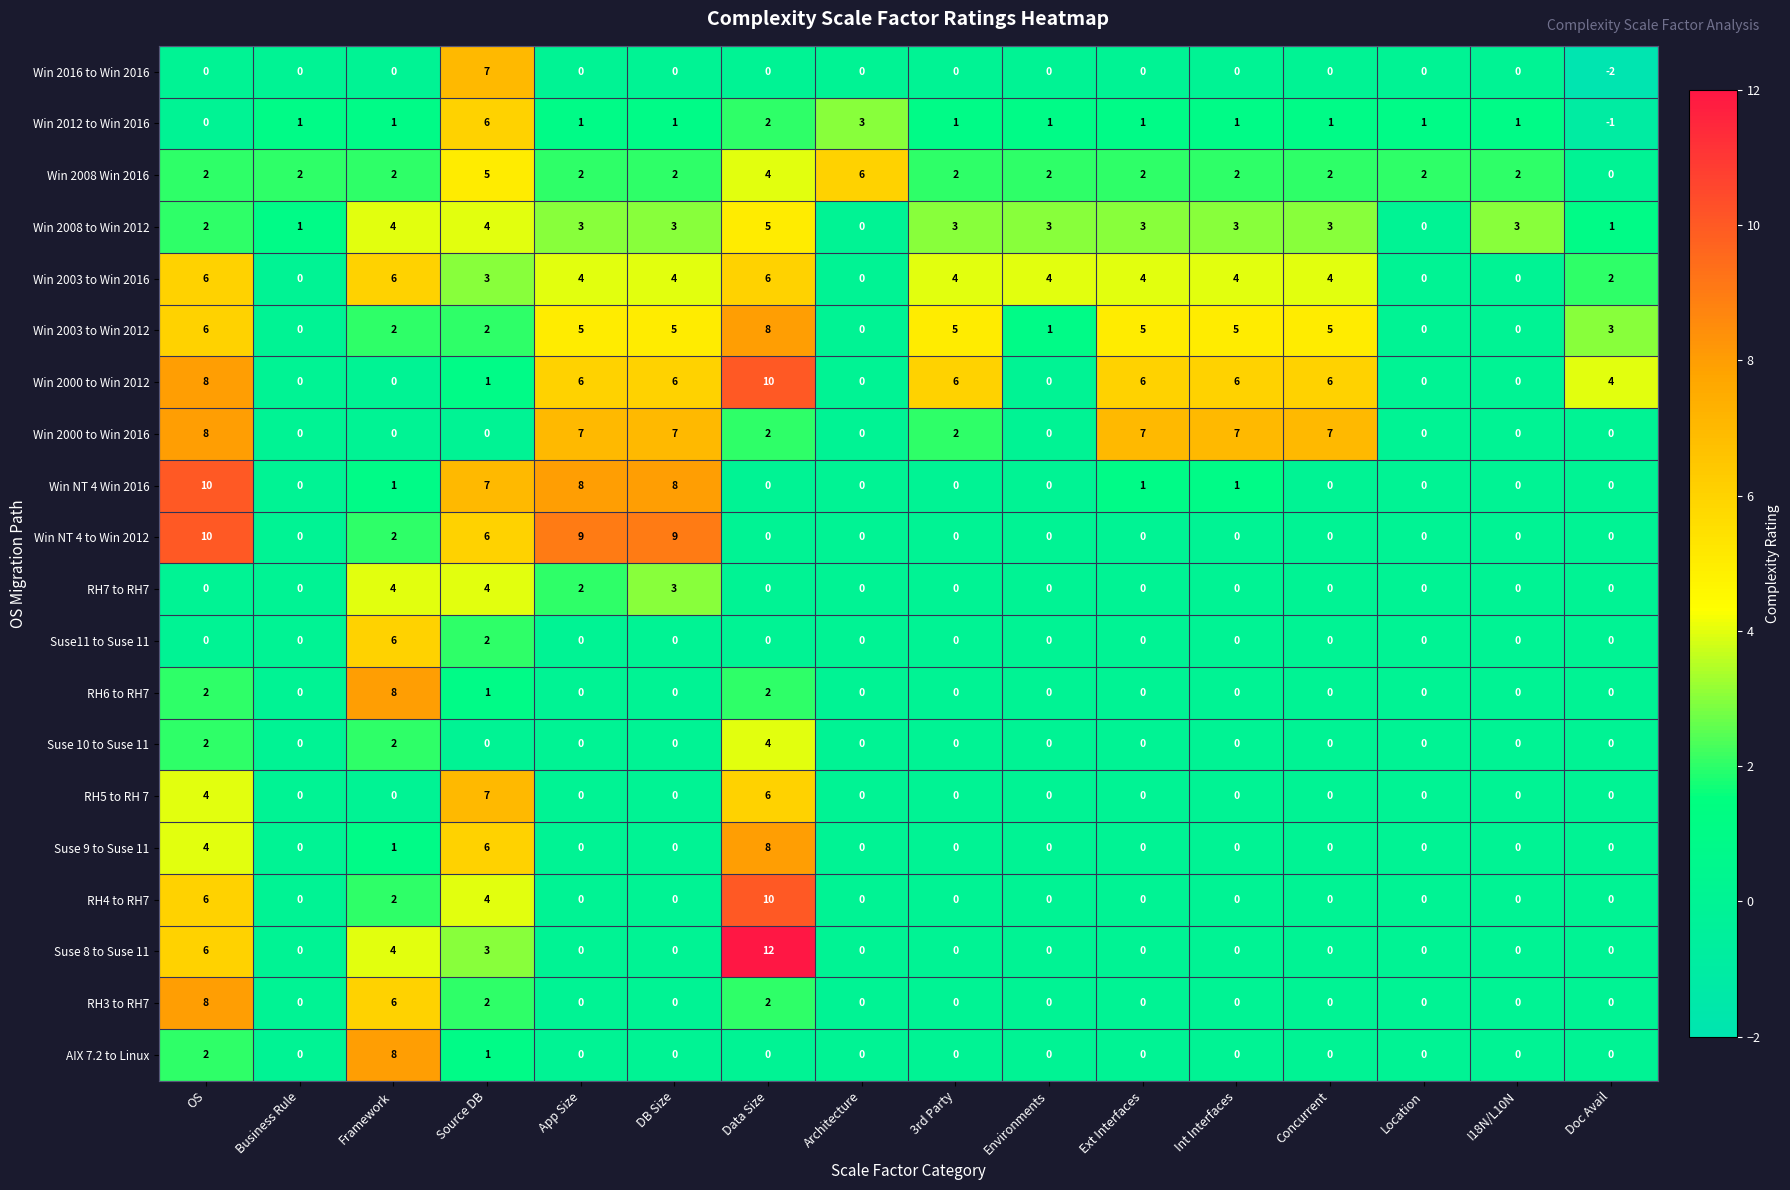

True or false: Win 2003 to Win 2016 has a value of 4 at Int Interfaces.

True